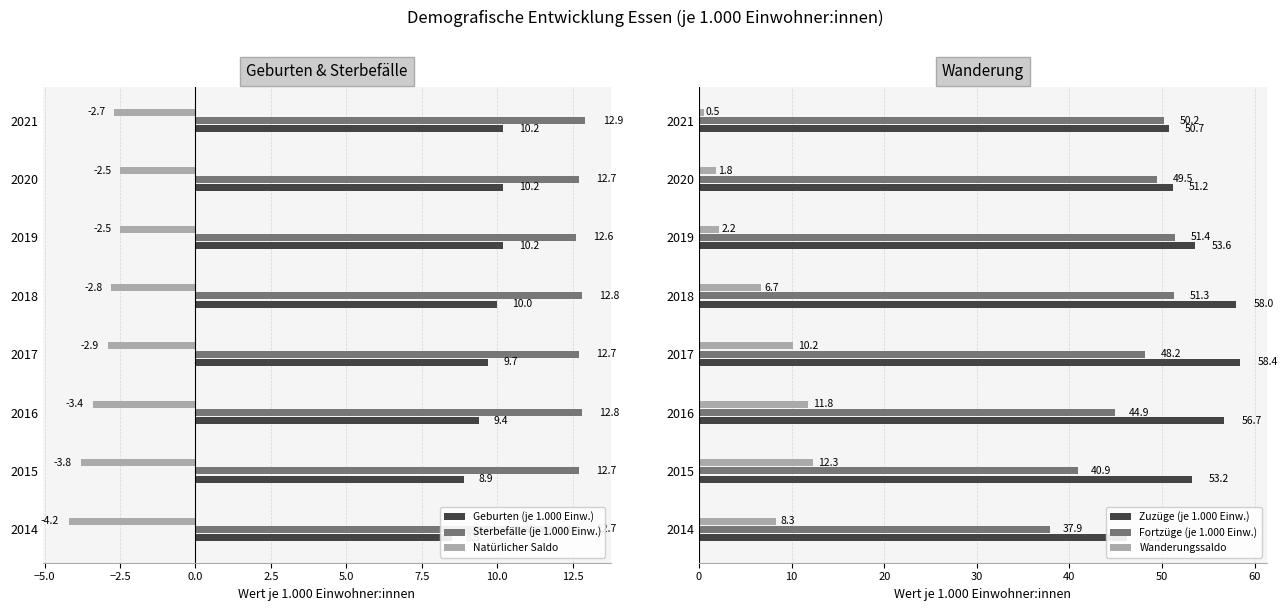

The Geburten (je 1.000 Einw.) series shows 10.2 at 2020. True or false?

True